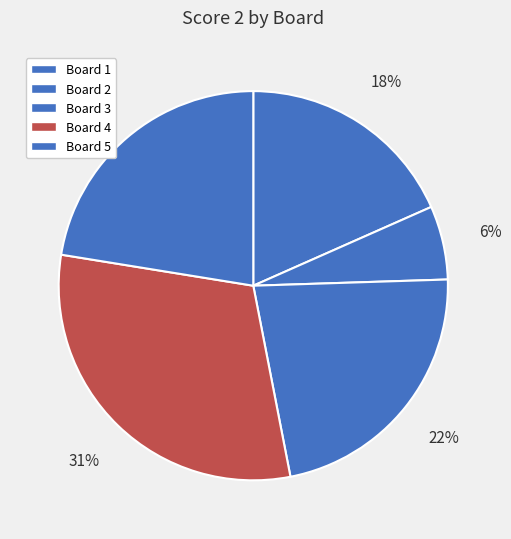

To the nearest percent, what is the combined percentage of Board 3 and Board 5?

45%